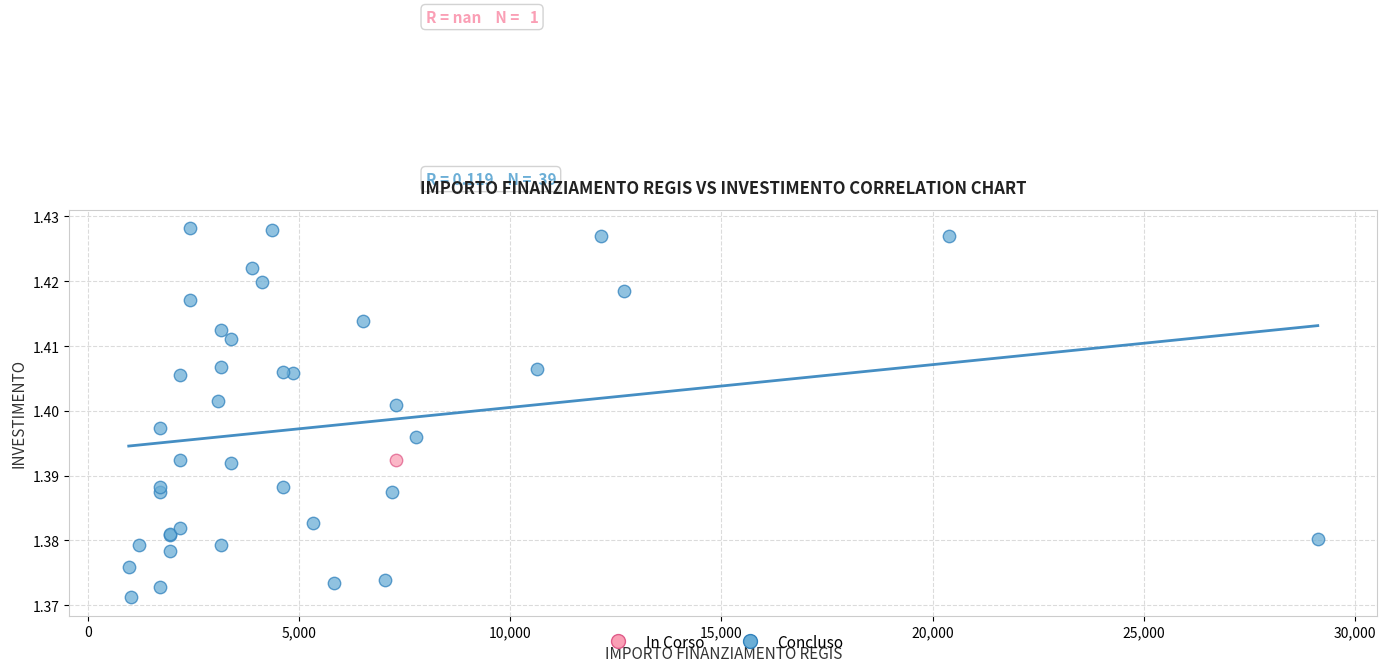

What are all the series names shown in the legend?

In Corso, Concluso